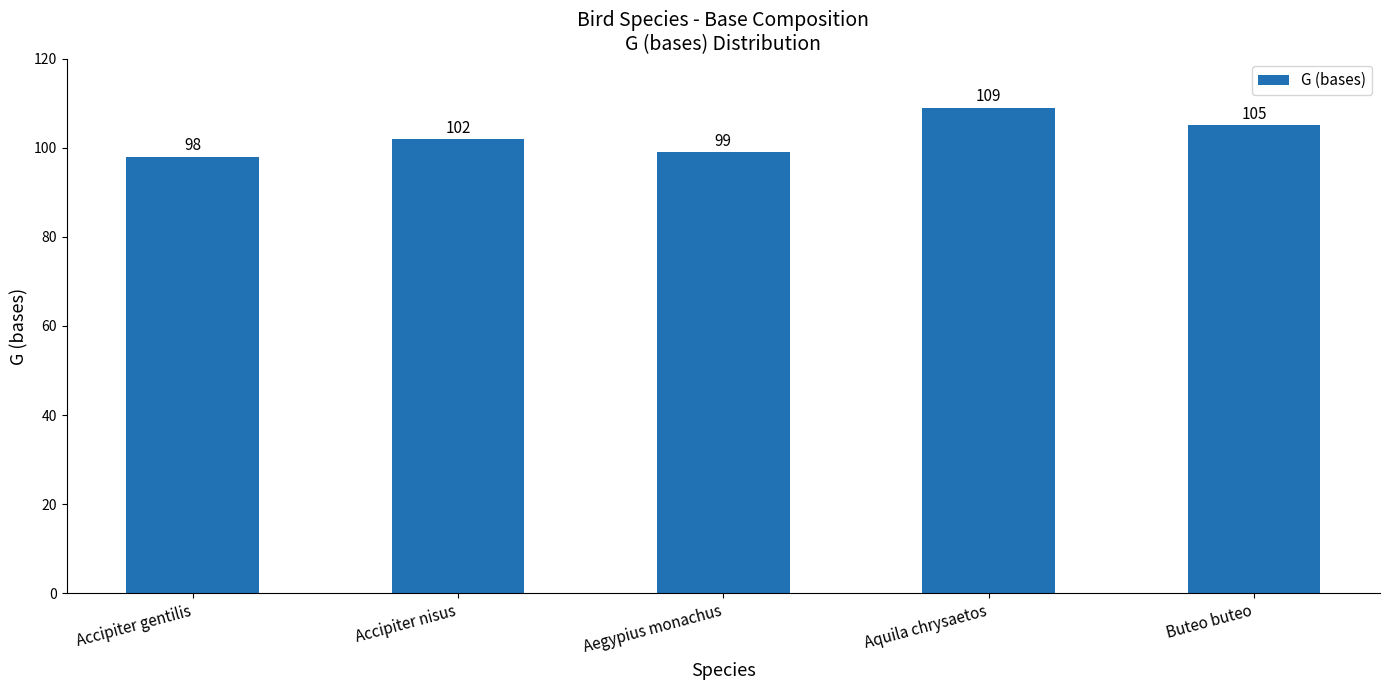

What is the value of the 2nd bar from the left?

102